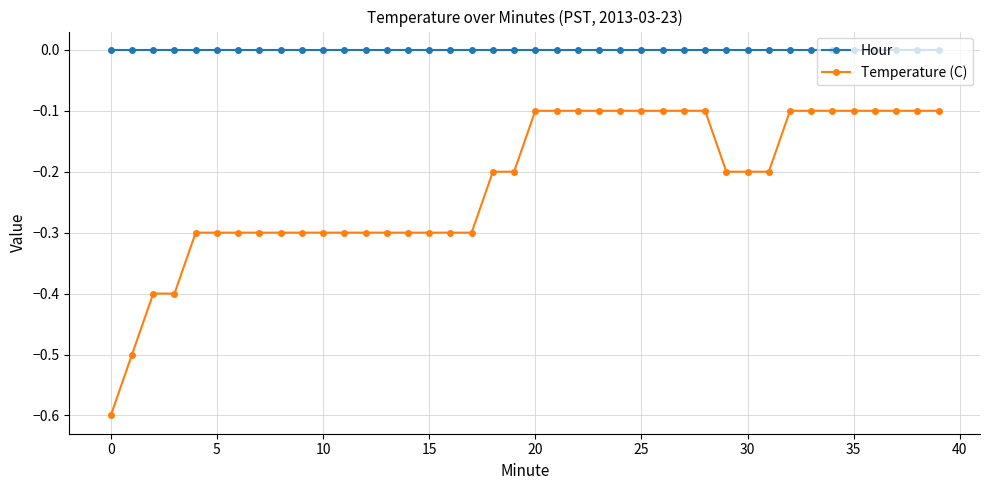

Does the chart have visible grid lines?

Yes